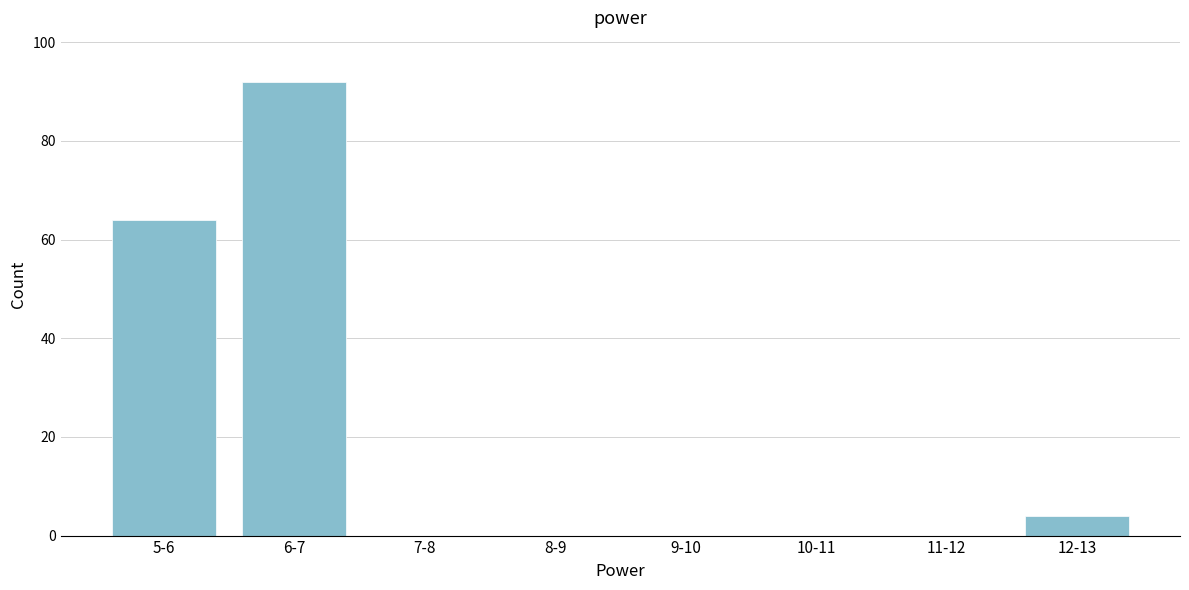

Reading left to right, extract all data points from this chart.

5-6=64	6-7=92	7-8=0	8-9=0	9-10=0	10-11=0	11-12=0	12-13=4